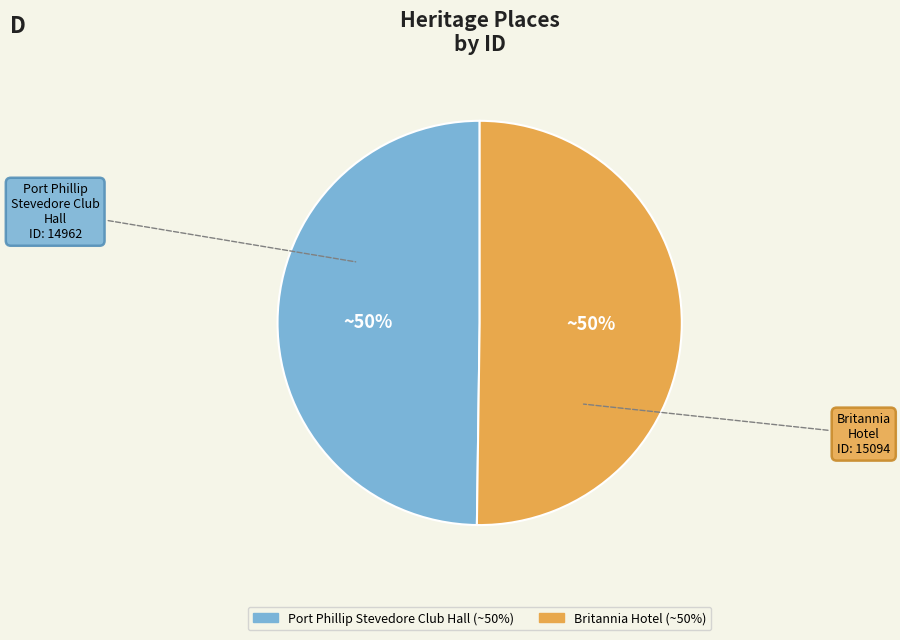

Is it true that Port Phillip Stevedore Club Hall is 50% of the pie?

True